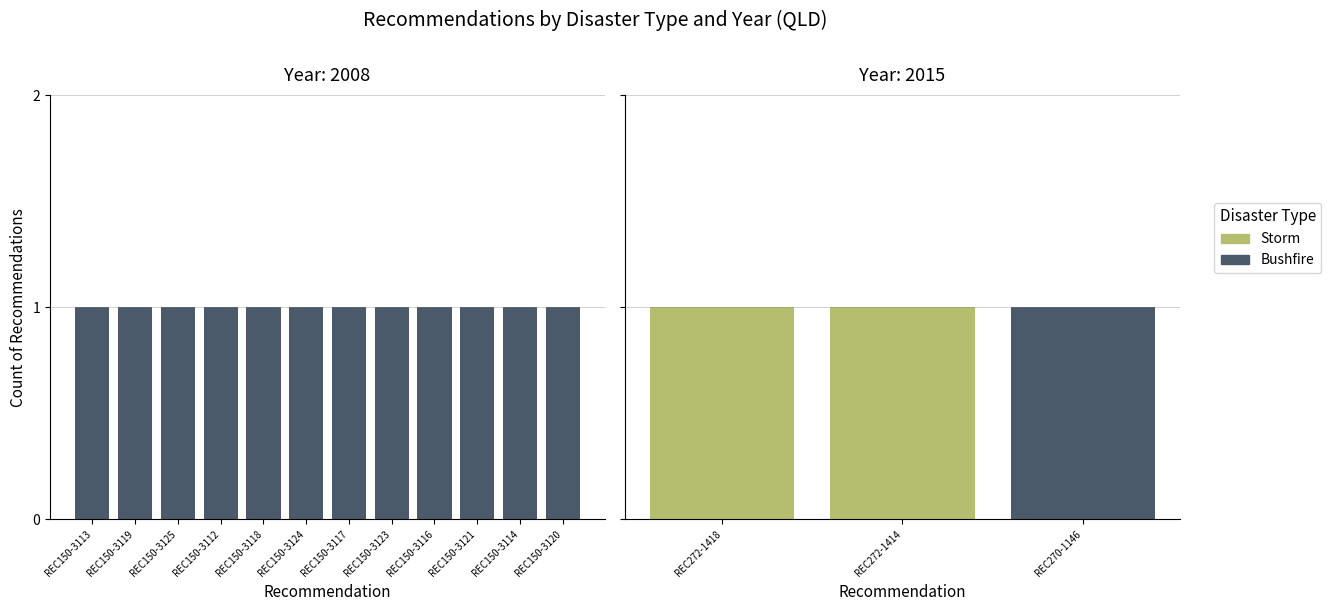

What are all the series names shown in the legend?

Bushfire, Storm